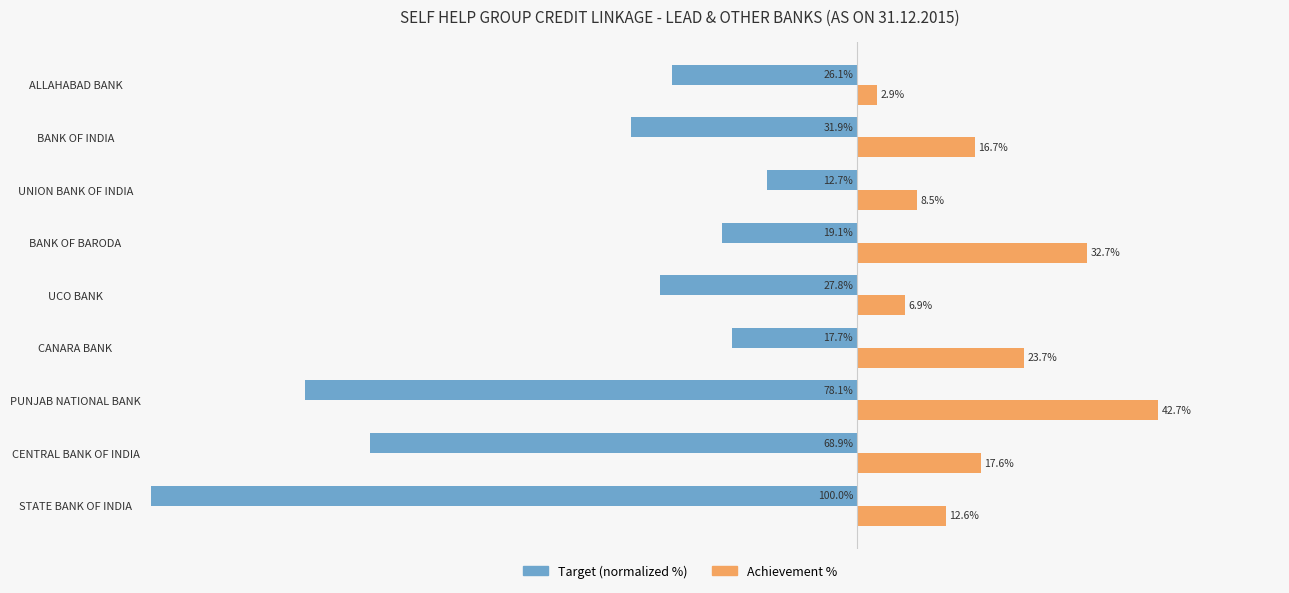

Which label corresponds to the largest value in the chart?

PUNJAB NATIONAL BANK